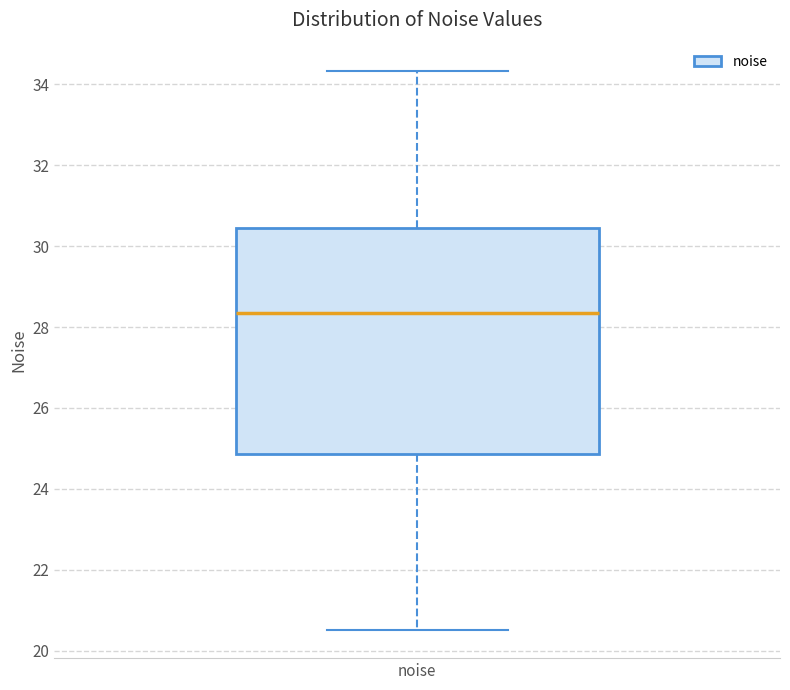

Transcribe this box plot: give where the median line is, the range the box spans, and where the two whiskers end, as read against the y-axis. The values are not printed on the chart, so give them approximately, as read against the axis.

median 28.4, box 24.8 to 30.4, whiskers 20.6 to 34.4